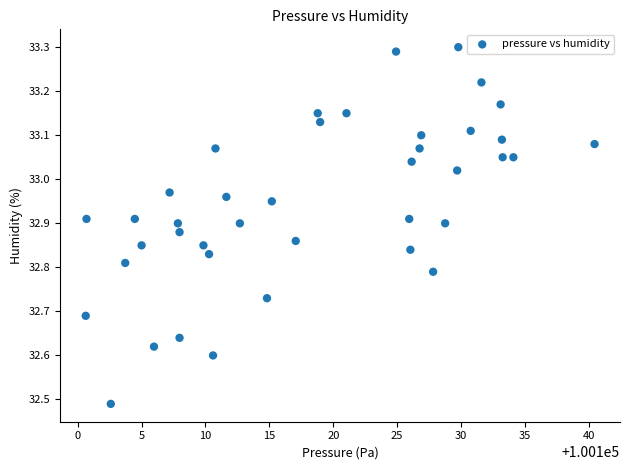

What is the range of X values (max minus min)?

39.8